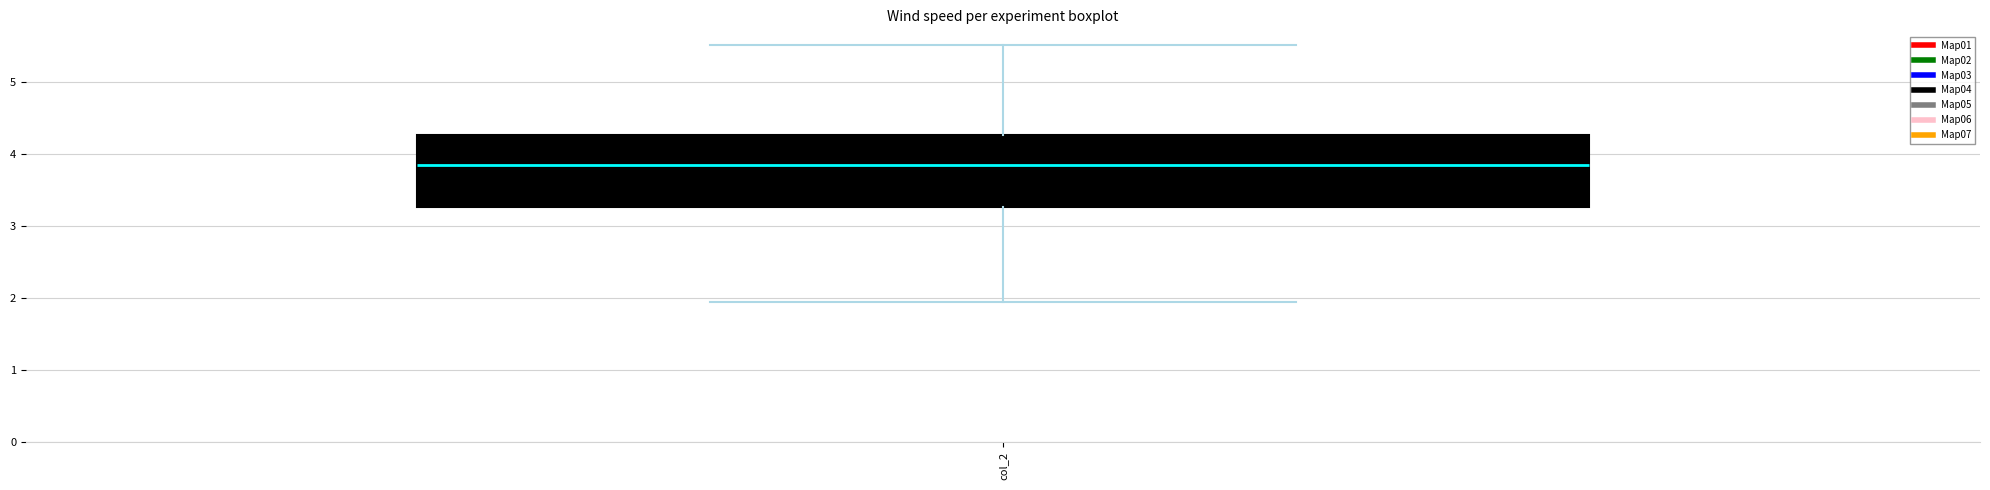

Where does the lower whisker of the box for col_2 end on the y-axis? The values are not printed on the chart, so give them approximately, as read against the axis.

2.0